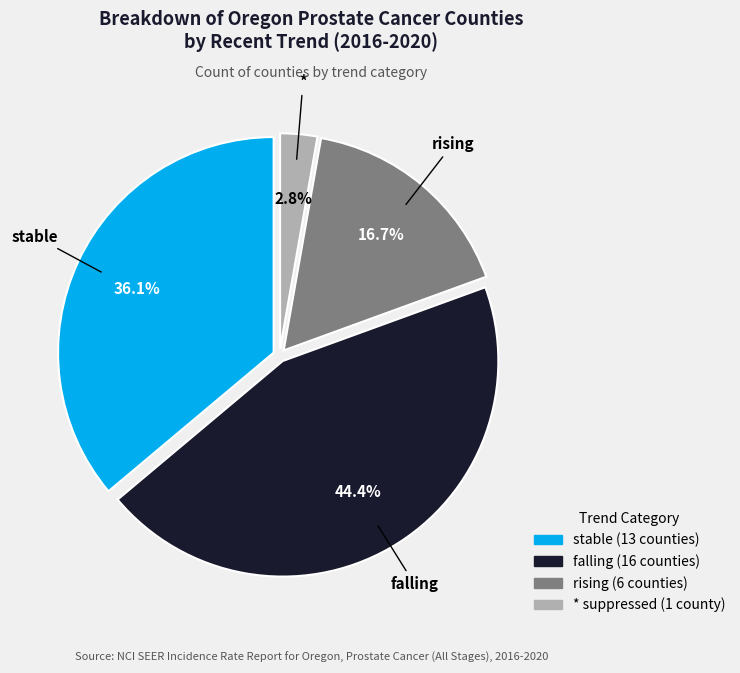

Is falling the majority of the pie?

No